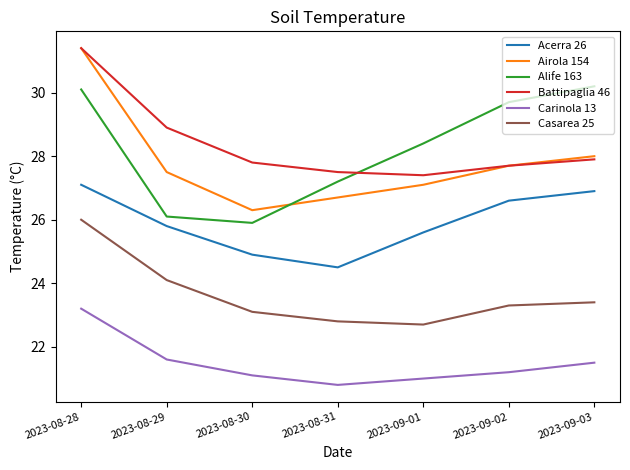

How many values in the Alife 163 series exceed 28?

4